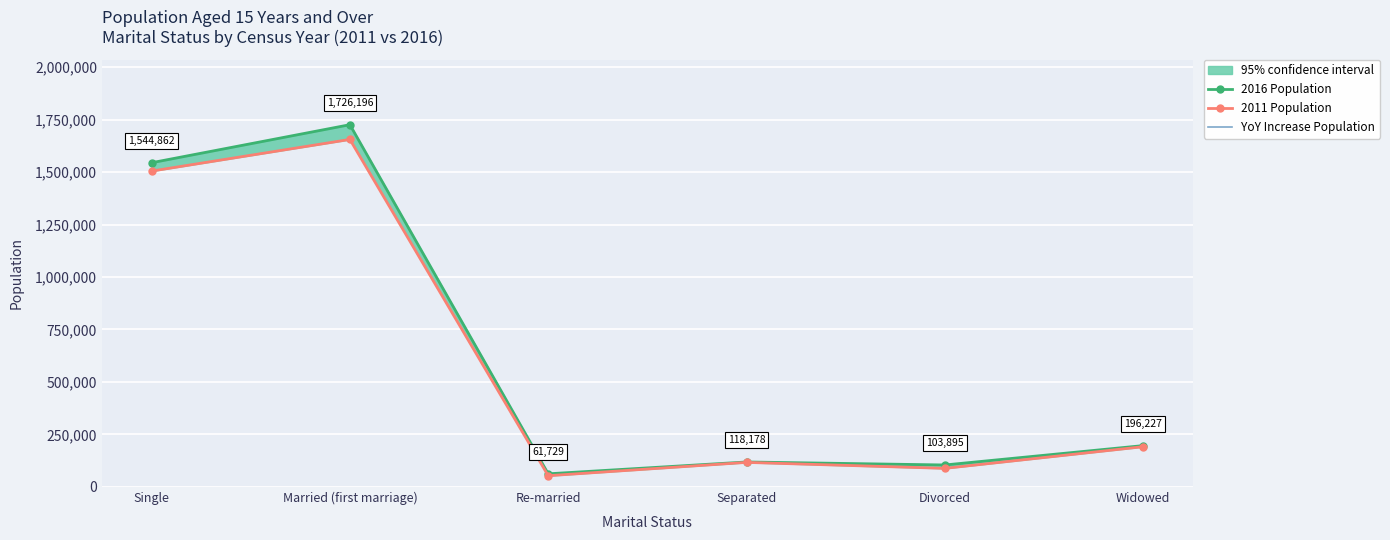

Does the chart display data point markers on the line(s)?

Yes